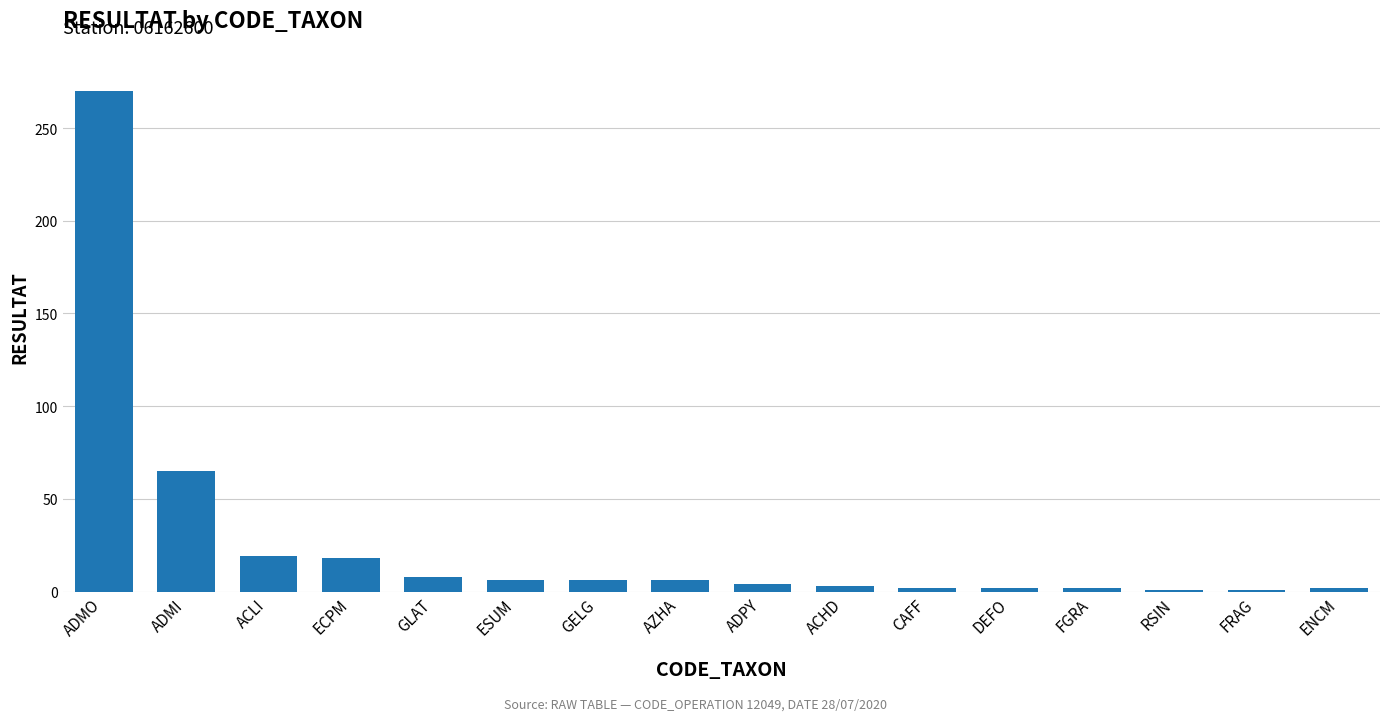

What is the ratio of the value at ADMI to the value at AZHA?

10.8